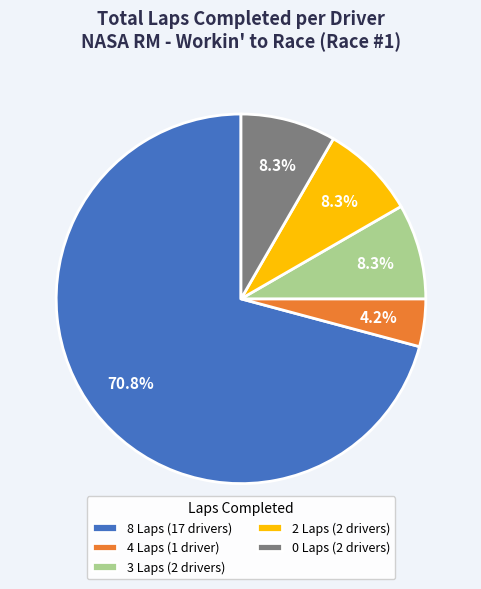

Which has a higher value, 3 Laps (2 drivers) or 8 Laps (17 drivers)?

8 Laps (17 drivers)